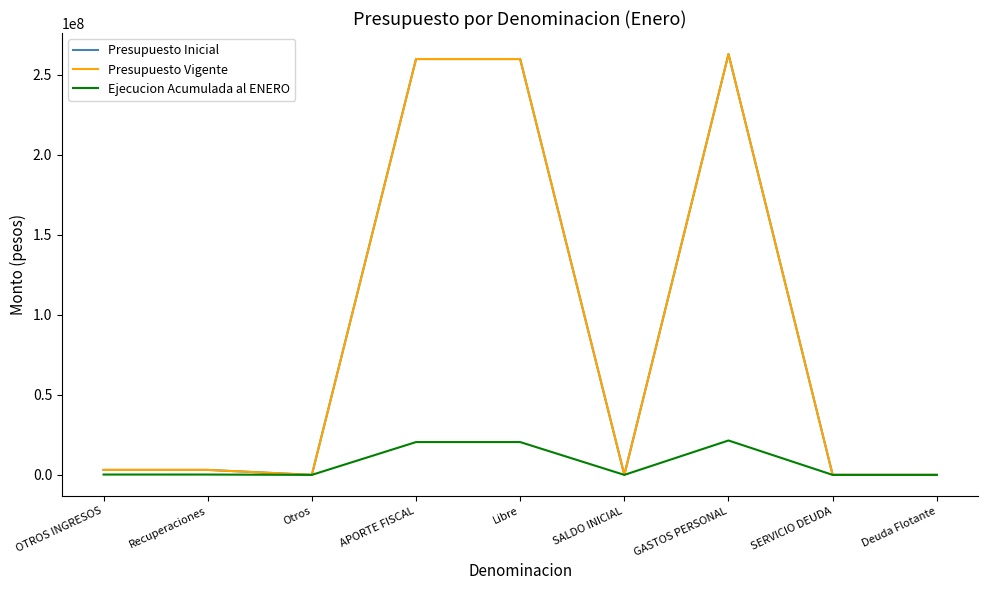

Does the chart display data point markers on the line(s)?

No